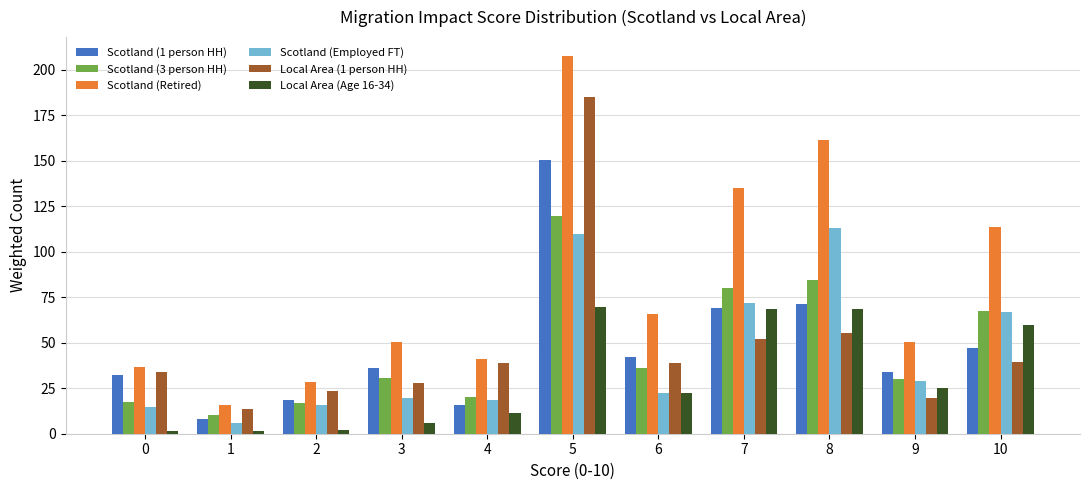

How many groups of bars are there?

11